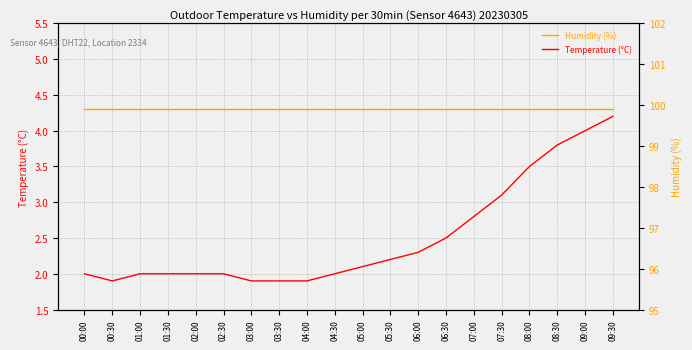

List the labels in order of Temperature (°C) value, smallest first.

00:30, 03:00, 03:30, 04:00, 00:00, 01:00, 01:30, 02:00, 02:30, 04:30, 05:00, 05:30, 06:00, 06:30, 07:00, 07:30, 08:00, 08:30, 09:00, 09:30